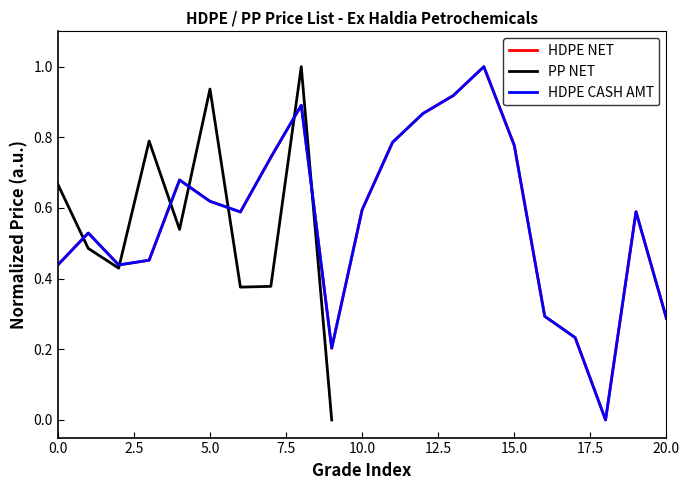

Which has a higher value, 19 or 17?

19